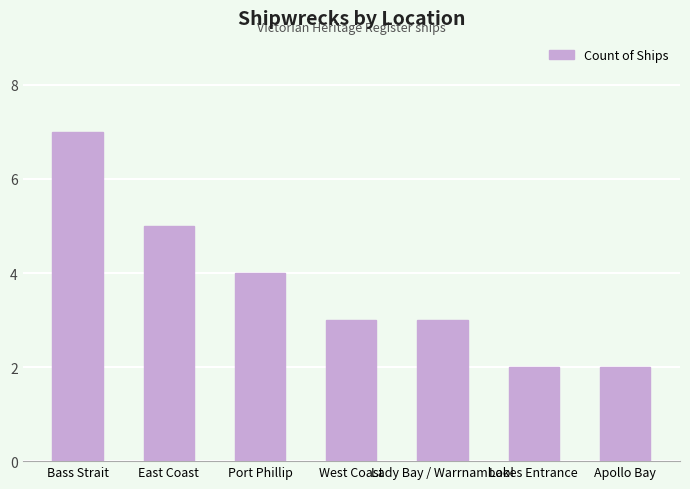

What is the change in value from Bass Strait to Port Phillip?

-3